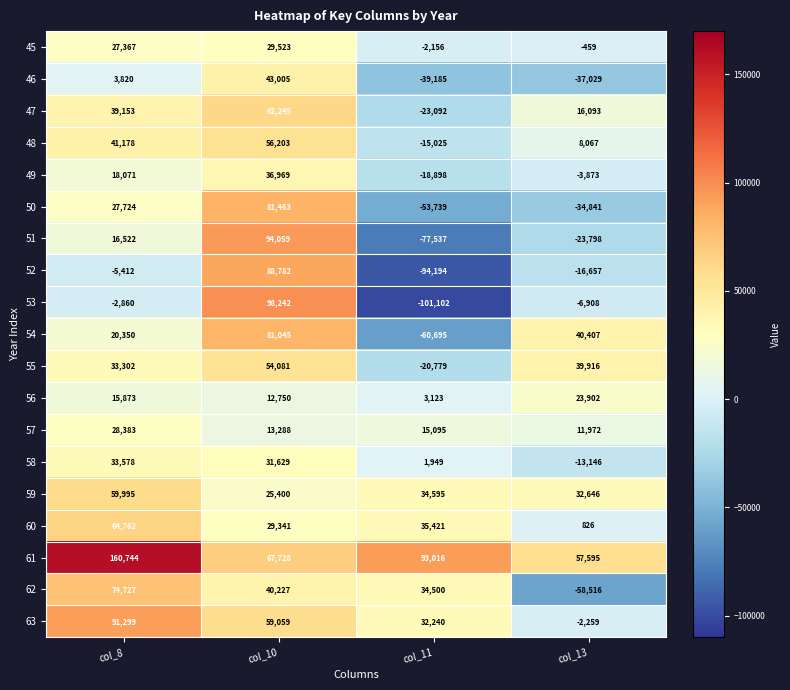

Which label corresponds to the largest value in the chart?

col_8